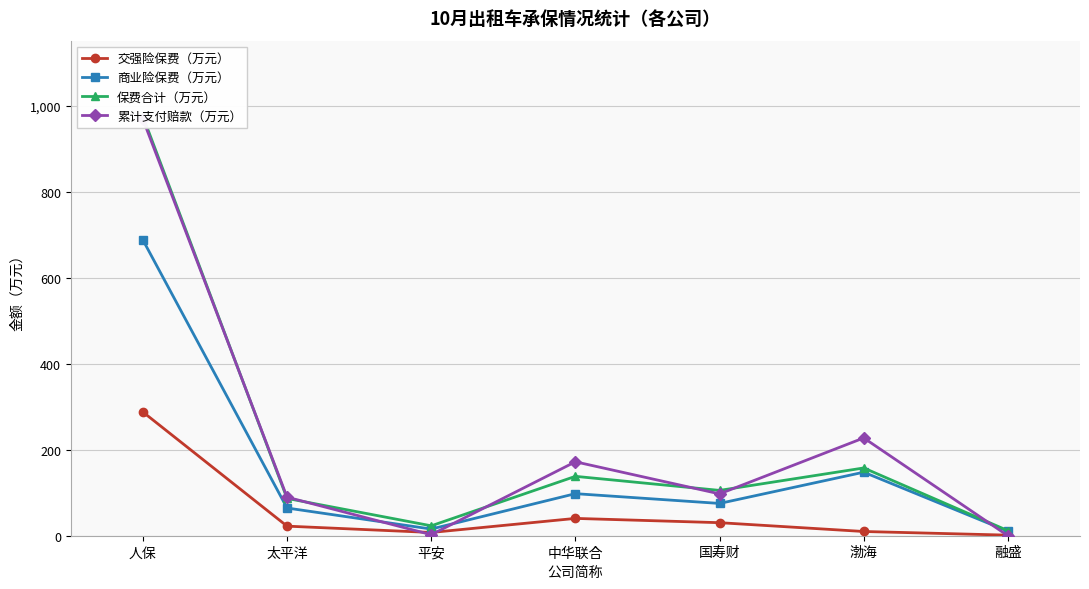

At how many categories does at least one series exceed 176?

2